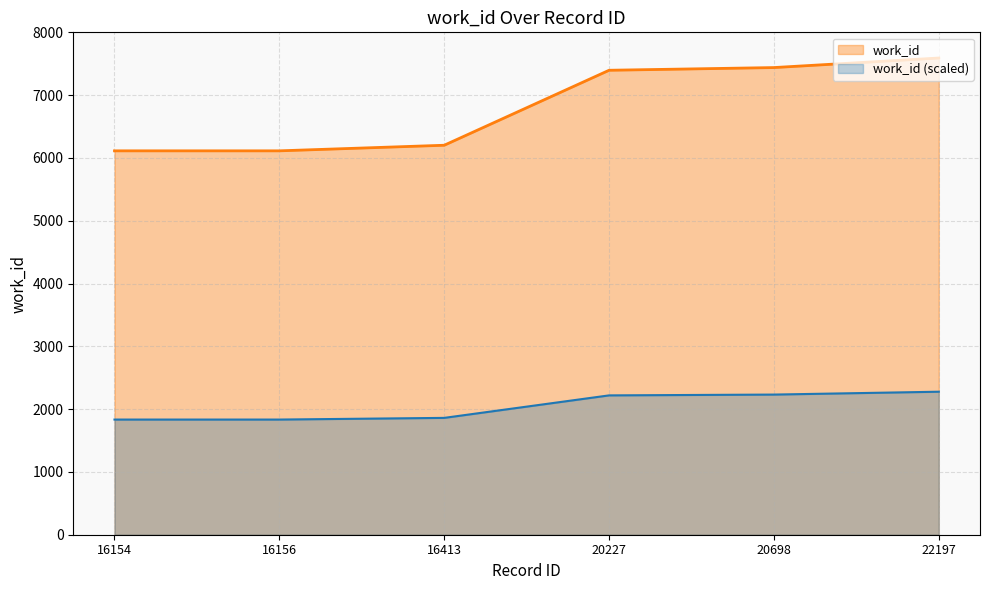

At which category does the chart reach its peak across all series?

22197